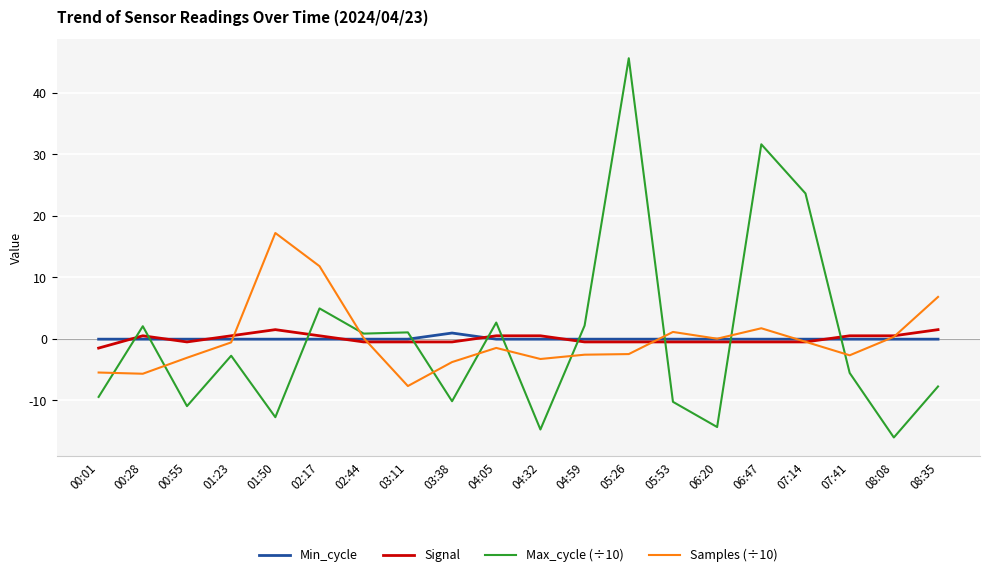

Which series has the largest range (max minus min)?

Max_cycle (÷10)